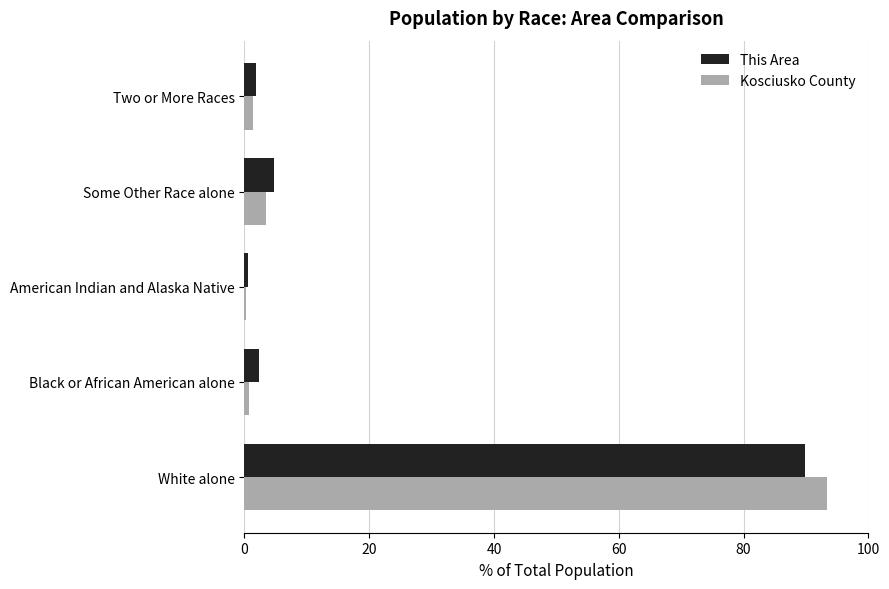

At which category is the sum across all series the highest?

White alone